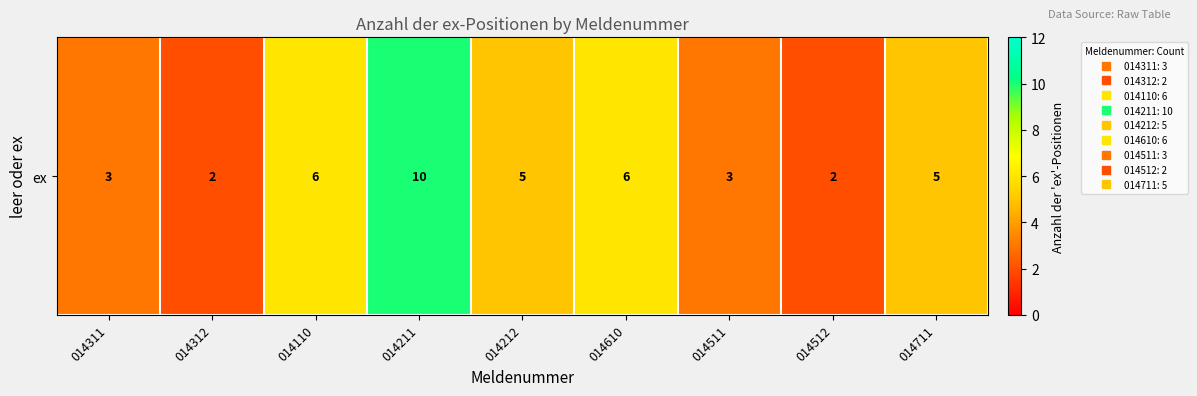

What is the smallest value displayed?

2